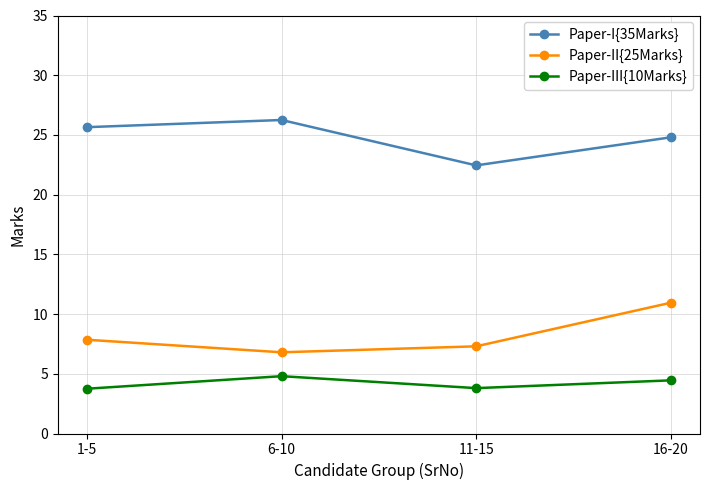

Is the value of Paper-III{10Marks} at 1-5 greater than the value of Paper-I{35Marks} at 11-15?

No